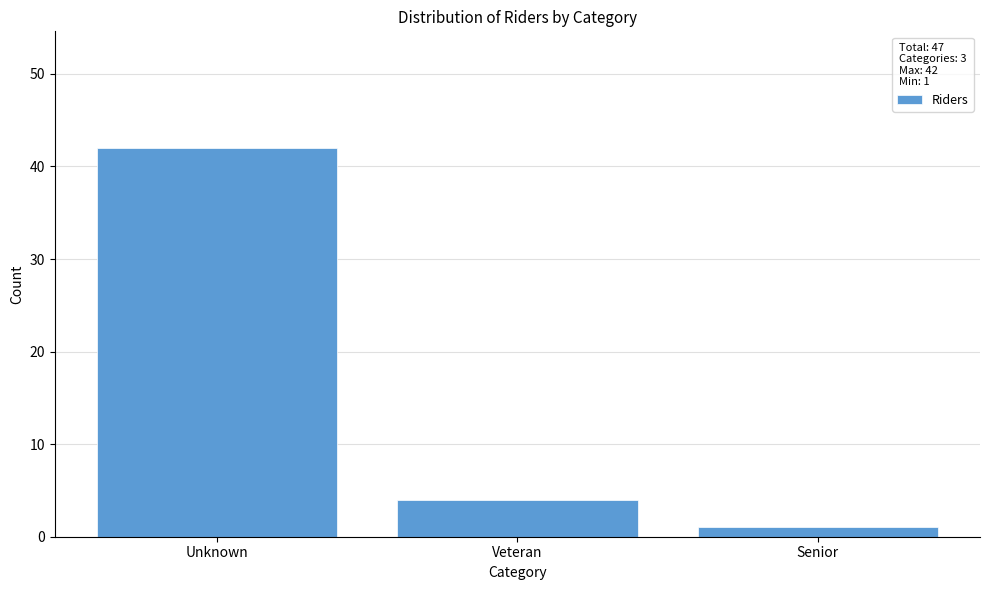

Reading left to right, what are all the values shown in this chart?

42	4	1